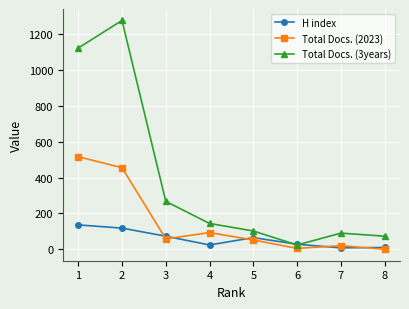

Where is the first local minimum for Total Docs. (2023)?

3